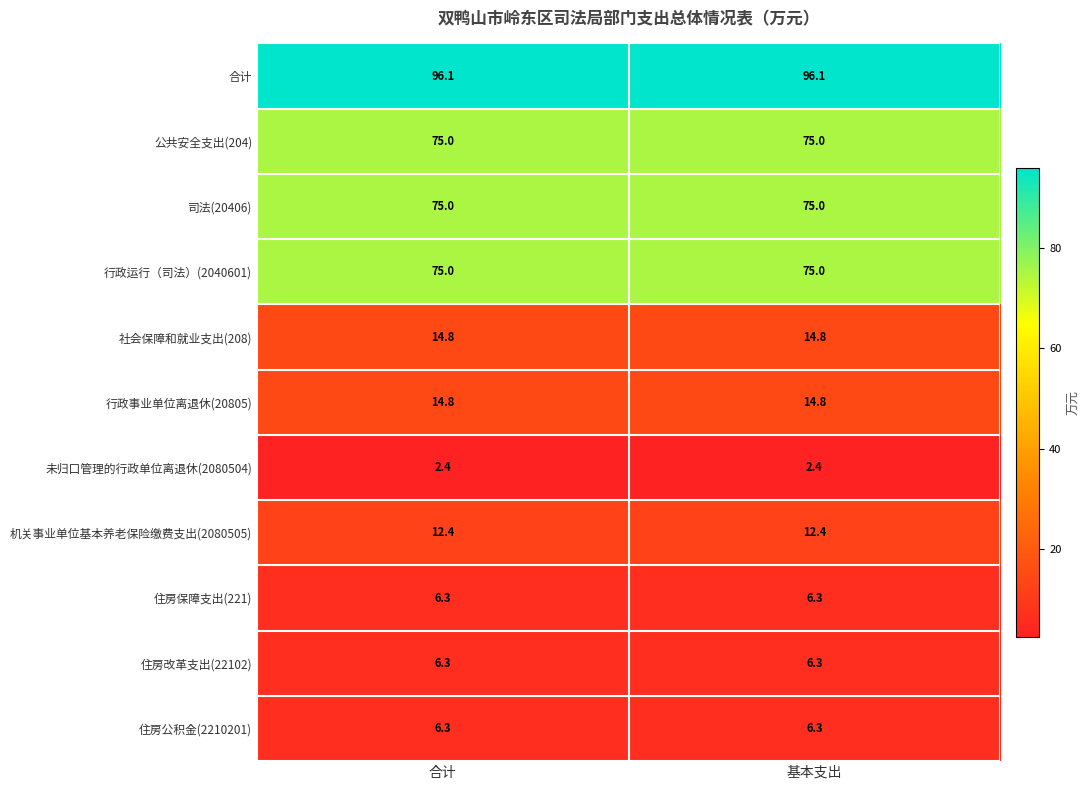

Is the value of 未归口管理的行政单位离退休(2080504) at 合计 greater than the value of 公共安全支出(204) at 基本支出?

No